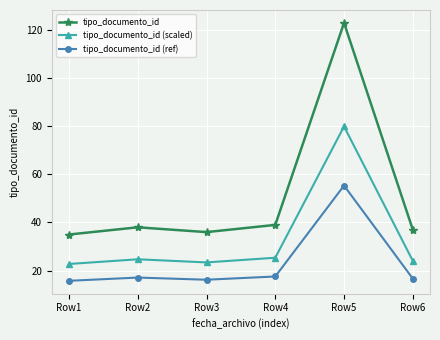

True or false: tipo_documento_id (ref) and tipo_documento_id (scaled) cross at least once.

False